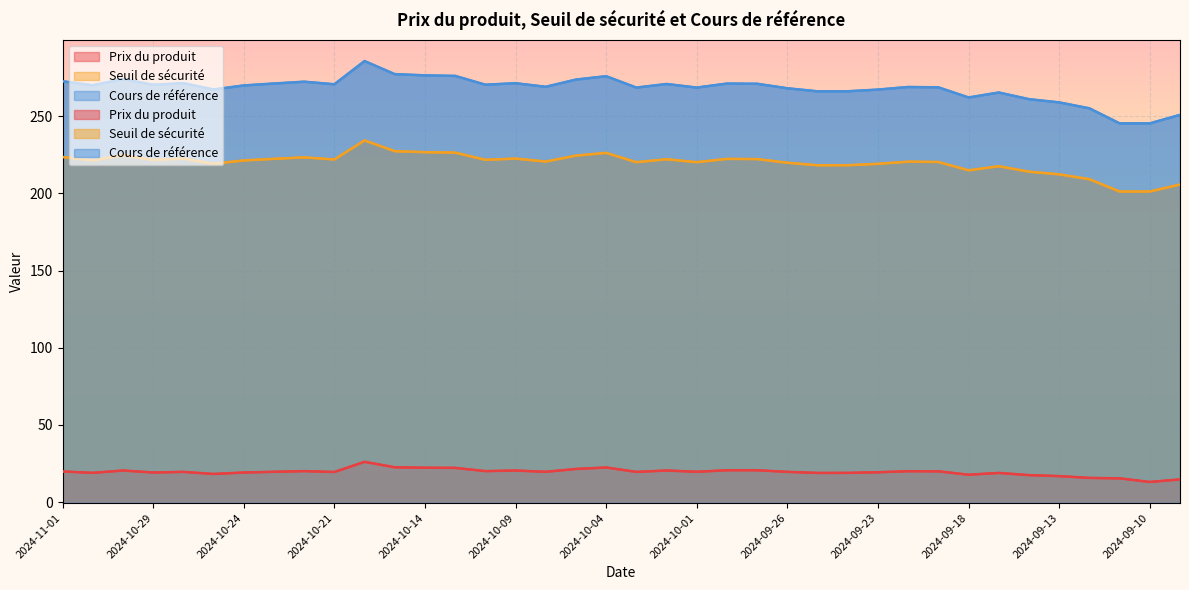

Where does the Seuil de sécurité series first go above 221?

2024-11-01